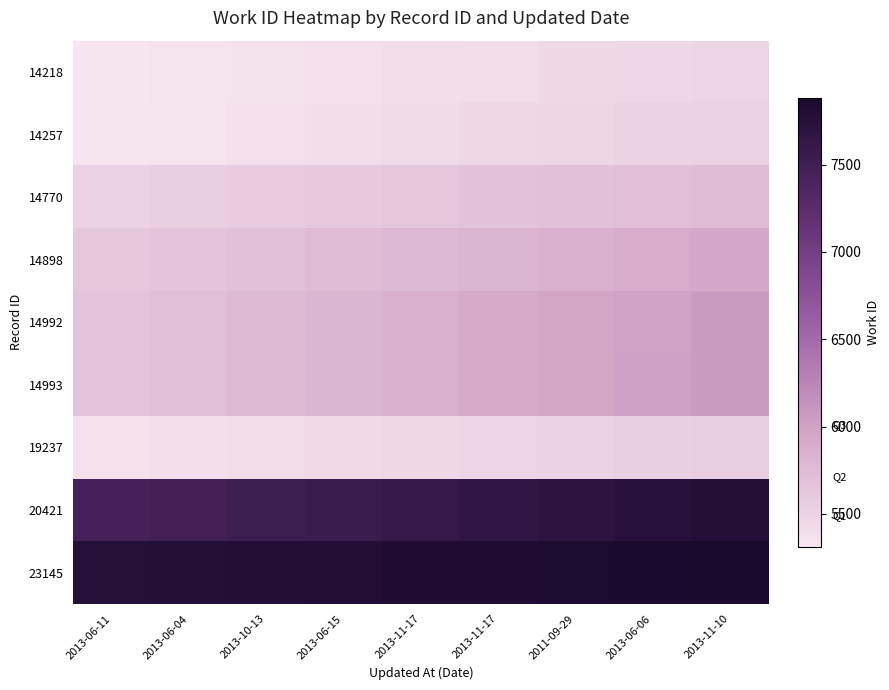

Which series has the largest range (max minus min)?

14993